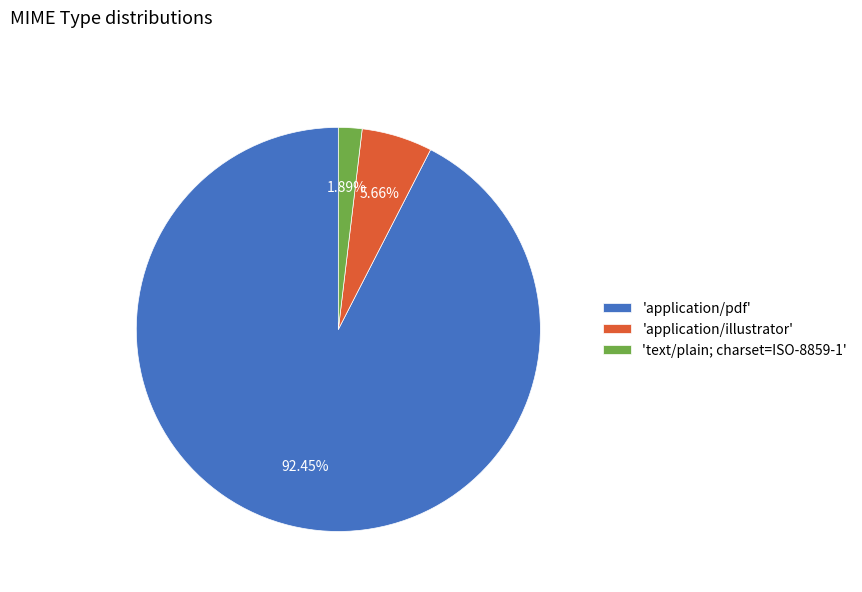

What is the largest slice in the pie chart?

'application/pdf'